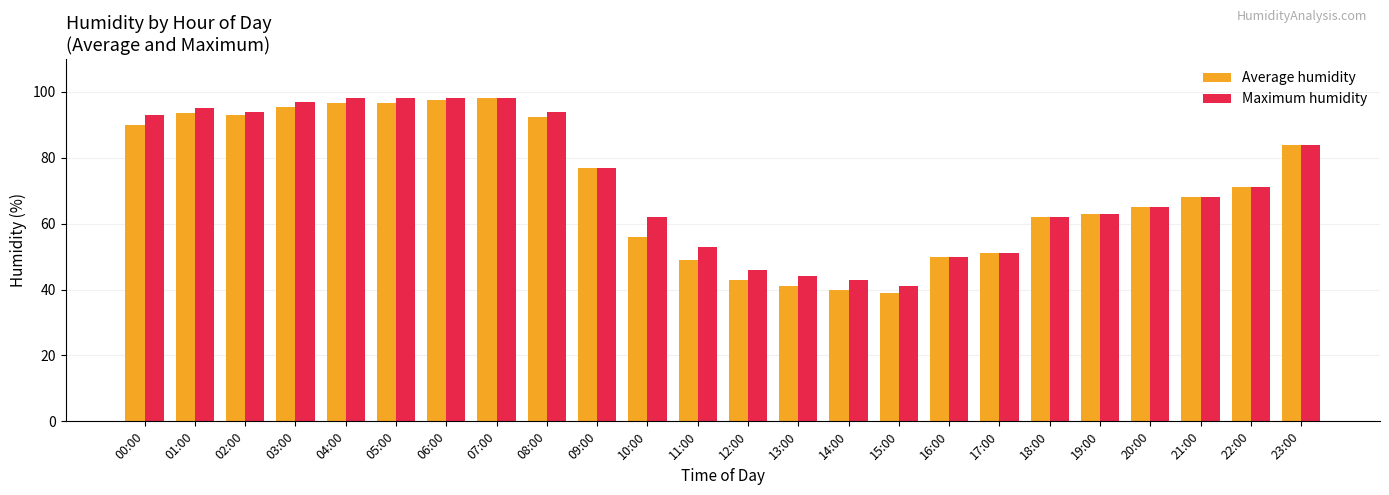

The Maximum humidity series shows 95.0 at 01:00. True or false?

True